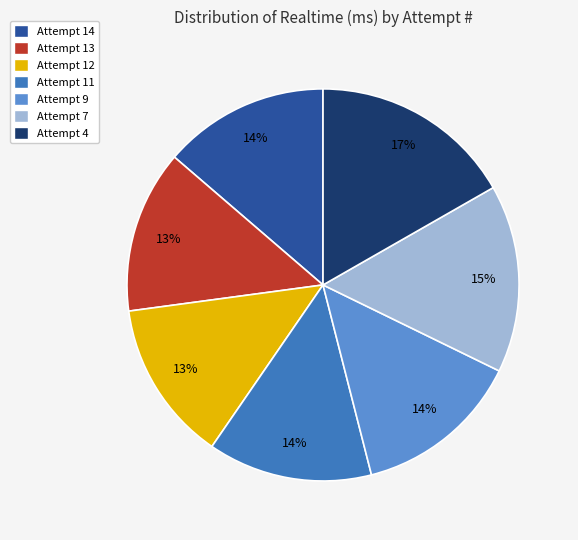

To the nearest percent, what percentage of the pie is Attempt 13?

13%